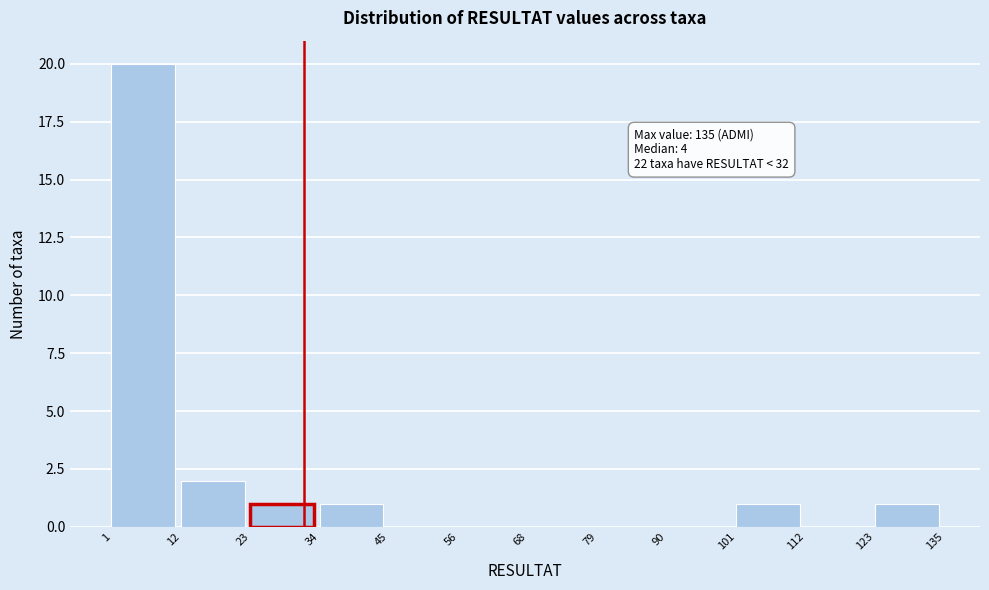

Which range on the x-axis has the tallest bar?

1 to 12